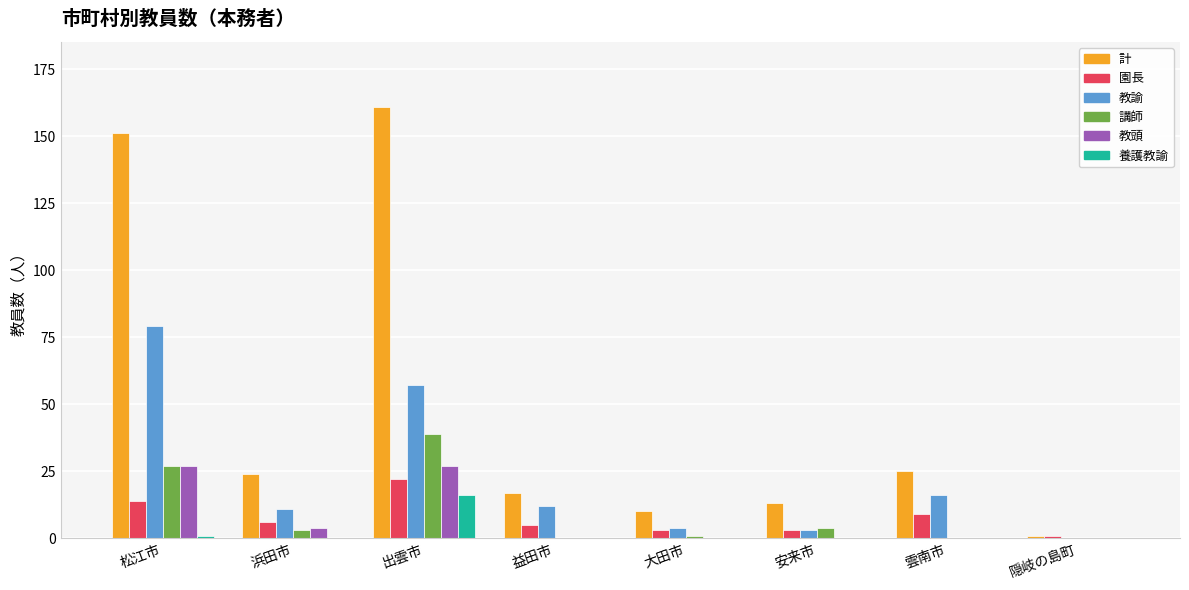

What is the sum of all 講師 values?

74